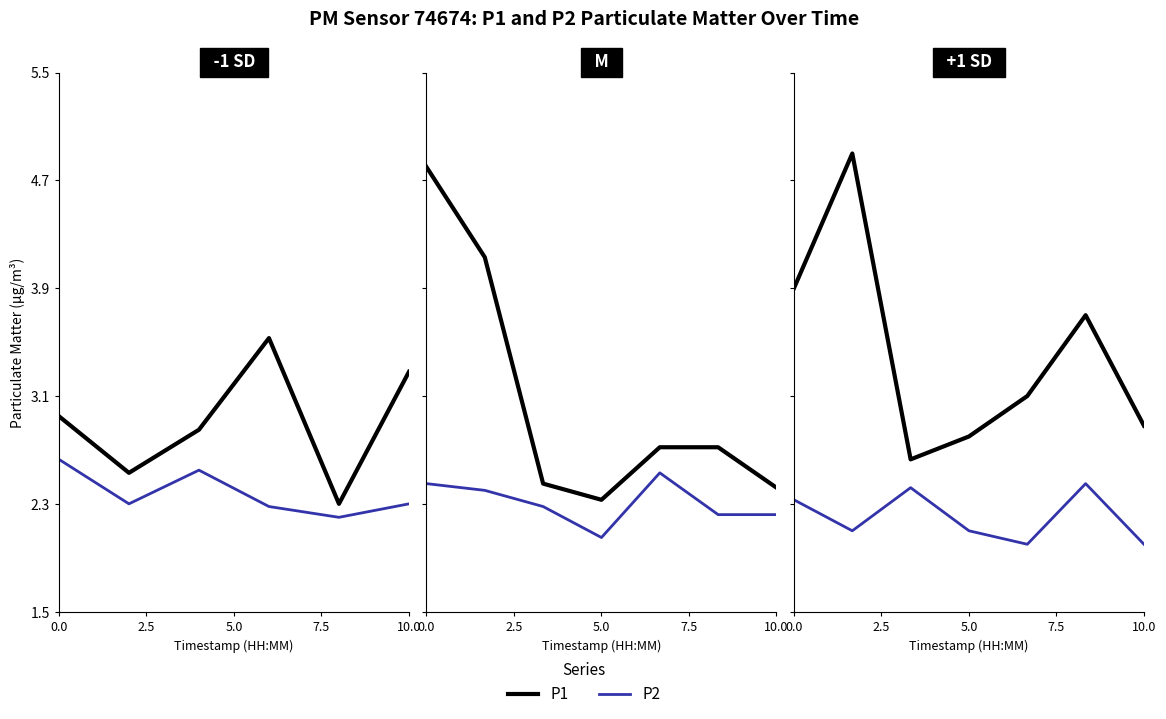

At which label is P2 closest to 2?

10.0